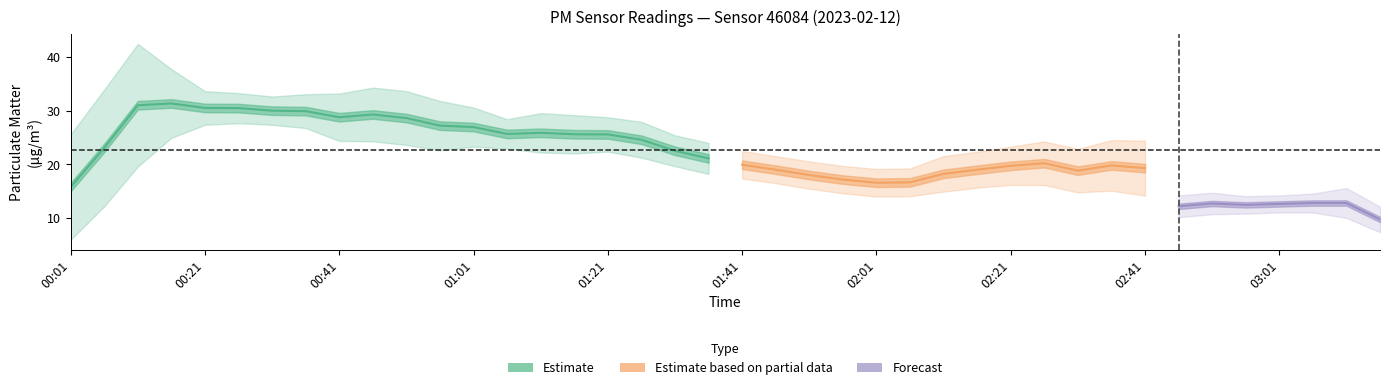

Between 18 and 24, which is larger?

18